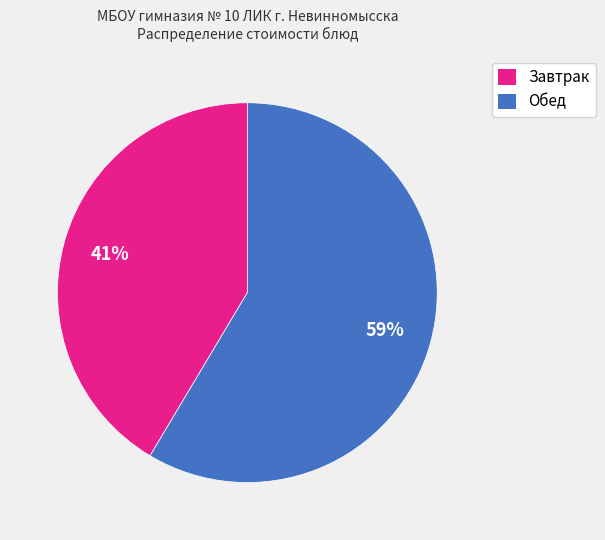

Is there a majority slice in this chart?

Yes